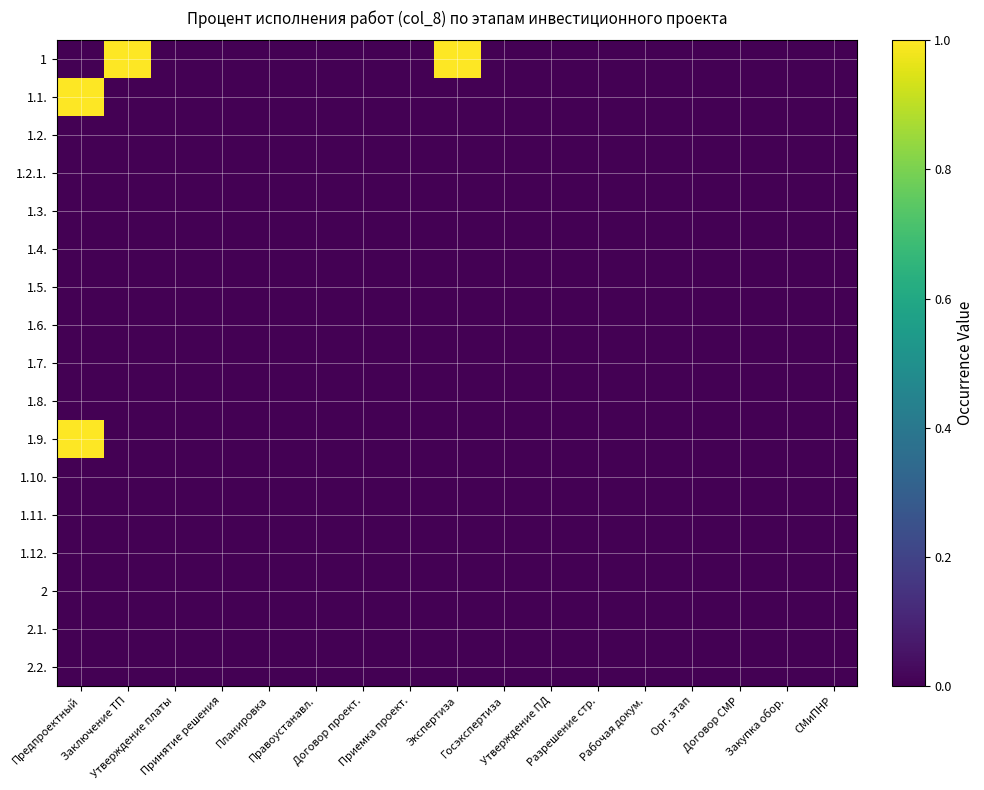

Reading left to right, list all the values displayed in this chart.

1: Предпроектный=0	Заключение ТП=1	Утверждение платы=0	Принятие решения=0	Планировка=0	Правоустанавл.=0	Договор проект.=0	Приемка проект.=0	Экспертиза=1	Госэкспертиза=0	Утверждение ПД=0	Разрешение стр.=0	Рабочая докум.=0	Орг. этап=0	Договор СМР=0	Закупка обор.=0	СМиПНР=0
1.1.: Предпроектный=1	Заключение ТП=0	Утверждение платы=0	Принятие решения=0	Планировка=0	Правоустанавл.=0	Договор проект.=0	Приемка проект.=0	Экспертиза=0	Госэкспертиза=0	Утверждение ПД=0	Разрешение стр.=0	Рабочая докум.=0	Орг. этап=0	Договор СМР=0	Закупка обор.=0	СМиПНР=0
1.2.: Предпроектный=0	Заключение ТП=0	Утверждение платы=0	Принятие решения=0	Планировка=0	Правоустанавл.=0	Договор проект.=0	Приемка проект.=0	Экспертиза=0	Госэкспертиза=0	Утверждение ПД=0	Разрешение стр.=0	Рабочая докум.=0	Орг. этап=0	Договор СМР=0	Закупка обор.=0	СМиПНР=0
1.2.1.: Предпроектный=0	Заключение ТП=0	Утверждение платы=0	Принятие решения=0	Планировка=0	Правоустанавл.=0	Договор проект.=0	Приемка проект.=0	Экспертиза=0	Госэкспертиза=0	Утверждение ПД=0	Разрешение стр.=0	Рабочая докум.=0	Орг. этап=0	Договор СМР=0	Закупка обор.=0	СМиПНР=0
1.3.: Предпроектный=0	Заключение ТП=0	Утверждение платы=0	Принятие решения=0	Планировка=0	Правоустанавл.=0	Договор проект.=0	Приемка проект.=0	Экспертиза=0	Госэкспертиза=0	Утверждение ПД=0	Разрешение стр.=0	Рабочая докум.=0	Орг. этап=0	Договор СМР=0	Закупка обор.=0	СМиПНР=0
1.4.: Предпроектный=0	Заключение ТП=0	Утверждение платы=0	Принятие решения=0	Планировка=0	Правоустанавл.=0	Договор проект.=0	Приемка проект.=0	Экспертиза=0	Госэкспертиза=0	Утверждение ПД=0	Разрешение стр.=0	Рабочая докум.=0	Орг. этап=0	Договор СМР=0	Закупка обор.=0	СМиПНР=0
1.5.: Предпроектный=0	Заключение ТП=0	Утверждение платы=0	Принятие решения=0	Планировка=0	Правоустанавл.=0	Договор проект.=0	Приемка проект.=0	Экспертиза=0	Госэкспертиза=0	Утверждение ПД=0	Разрешение стр.=0	Рабочая докум.=0	Орг. этап=0	Договор СМР=0	Закупка обор.=0	СМиПНР=0
1.6.: Предпроектный=0	Заключение ТП=0	Утверждение платы=0	Принятие решения=0	Планировка=0	Правоустанавл.=0	Договор проект.=0	Приемка проект.=0	Экспертиза=0	Госэкспертиза=0	Утверждение ПД=0	Разрешение стр.=0	Рабочая докум.=0	Орг. этап=0	Договор СМР=0	Закупка обор.=0	СМиПНР=0
1.7.: Предпроектный=0	Заключение ТП=0	Утверждение платы=0	Принятие решения=0	Планировка=0	Правоустанавл.=0	Договор проект.=0	Приемка проект.=0	Экспертиза=0	Госэкспертиза=0	Утверждение ПД=0	Разрешение стр.=0	Рабочая докум.=0	Орг. этап=0	Договор СМР=0	Закупка обор.=0	СМиПНР=0
1.8.: Предпроектный=0	Заключение ТП=0	Утверждение платы=0	Принятие решения=0	Планировка=0	Правоустанавл.=0	Договор проект.=0	Приемка проект.=0	Экспертиза=0	Госэкспертиза=0	Утверждение ПД=0	Разрешение стр.=0	Рабочая докум.=0	Орг. этап=0	Договор СМР=0	Закупка обор.=0	СМиПНР=0
1.9.: Предпроектный=1	Заключение ТП=0	Утверждение платы=0	Принятие решения=0	Планировка=0	Правоустанавл.=0	Договор проект.=0	Приемка проект.=0	Экспертиза=0	Госэкспертиза=0	Утверждение ПД=0	Разрешение стр.=0	Рабочая докум.=0	Орг. этап=0	Договор СМР=0	Закупка обор.=0	СМиПНР=0
1.10.: Предпроектный=0	Заключение ТП=0	Утверждение платы=0	Принятие решения=0	Планировка=0	Правоустанавл.=0	Договор проект.=0	Приемка проект.=0	Экспертиза=0	Госэкспертиза=0	Утверждение ПД=0	Разрешение стр.=0	Рабочая докум.=0	Орг. этап=0	Договор СМР=0	Закупка обор.=0	СМиПНР=0
1.11.: Предпроектный=0	Заключение ТП=0	Утверждение платы=0	Принятие решения=0	Планировка=0	Правоустанавл.=0	Договор проект.=0	Приемка проект.=0	Экспертиза=0	Госэкспертиза=0	Утверждение ПД=0	Разрешение стр.=0	Рабочая докум.=0	Орг. этап=0	Договор СМР=0	Закупка обор.=0	СМиПНР=0
1.12.: Предпроектный=0	Заключение ТП=0	Утверждение платы=0	Принятие решения=0	Планировка=0	Правоустанавл.=0	Договор проект.=0	Приемка проект.=0	Экспертиза=0	Госэкспертиза=0	Утверждение ПД=0	Разрешение стр.=0	Рабочая докум.=0	Орг. этап=0	Договор СМР=0	Закупка обор.=0	СМиПНР=0
2: Предпроектный=0	Заключение ТП=0	Утверждение платы=0	Принятие решения=0	Планировка=0	Правоустанавл.=0	Договор проект.=0	Приемка проект.=0	Экспертиза=0	Госэкспертиза=0	Утверждение ПД=0	Разрешение стр.=0	Рабочая докум.=0	Орг. этап=0	Договор СМР=0	Закупка обор.=0	СМиПНР=0
2.1.: Предпроектный=0	Заключение ТП=0	Утверждение платы=0	Принятие решения=0	Планировка=0	Правоустанавл.=0	Договор проект.=0	Приемка проект.=0	Экспертиза=0	Госэкспертиза=0	Утверждение ПД=0	Разрешение стр.=0	Рабочая докум.=0	Орг. этап=0	Договор СМР=0	Закупка обор.=0	СМиПНР=0
2.2.: Предпроектный=0	Заключение ТП=0	Утверждение платы=0	Принятие решения=0	Планировка=0	Правоустанавл.=0	Договор проект.=0	Приемка проект.=0	Экспертиза=0	Госэкспертиза=0	Утверждение ПД=0	Разрешение стр.=0	Рабочая докум.=0	Орг. этап=0	Договор СМР=0	Закупка обор.=0	СМиПНР=0